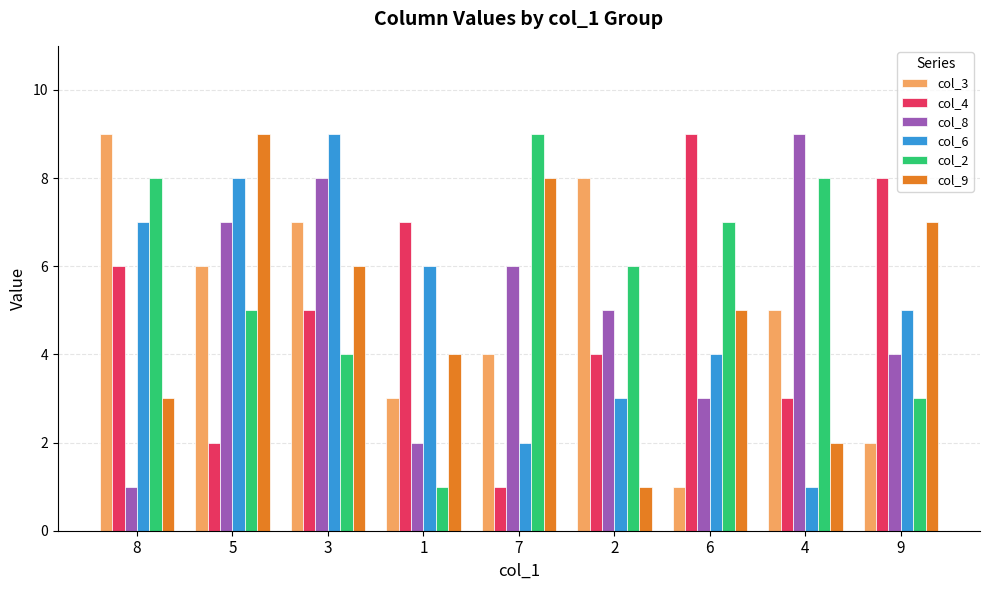

List the labels in order of col_4 value, largest first.

6, 9, 1, 8, 3, 2, 4, 5, 7